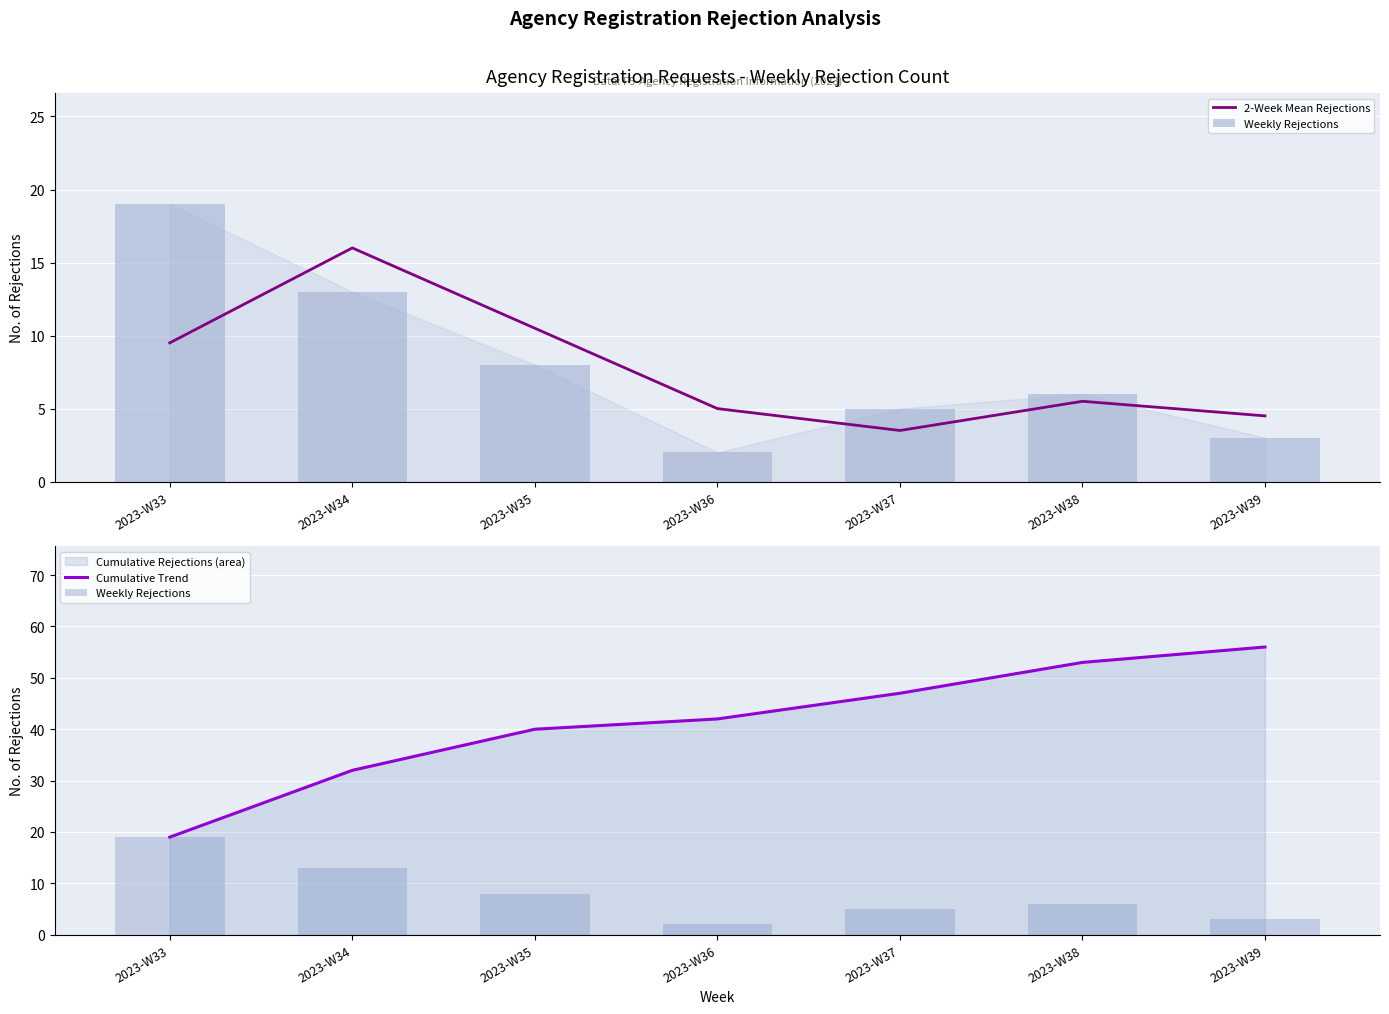

Which has a higher value, 2023-W34 or 2023-W37?

2023-W34